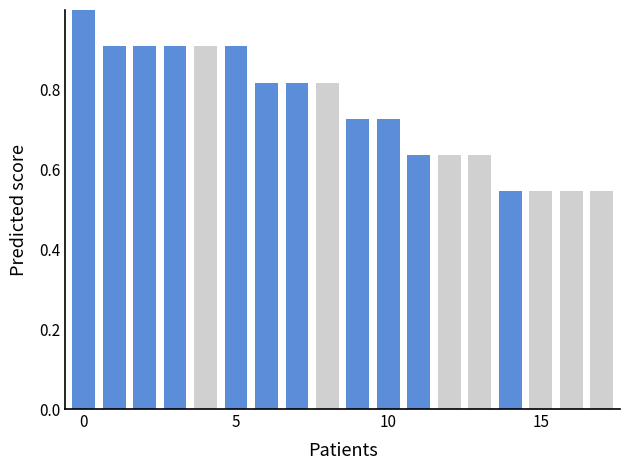

What is the maximum value shown in the chart?

1.0